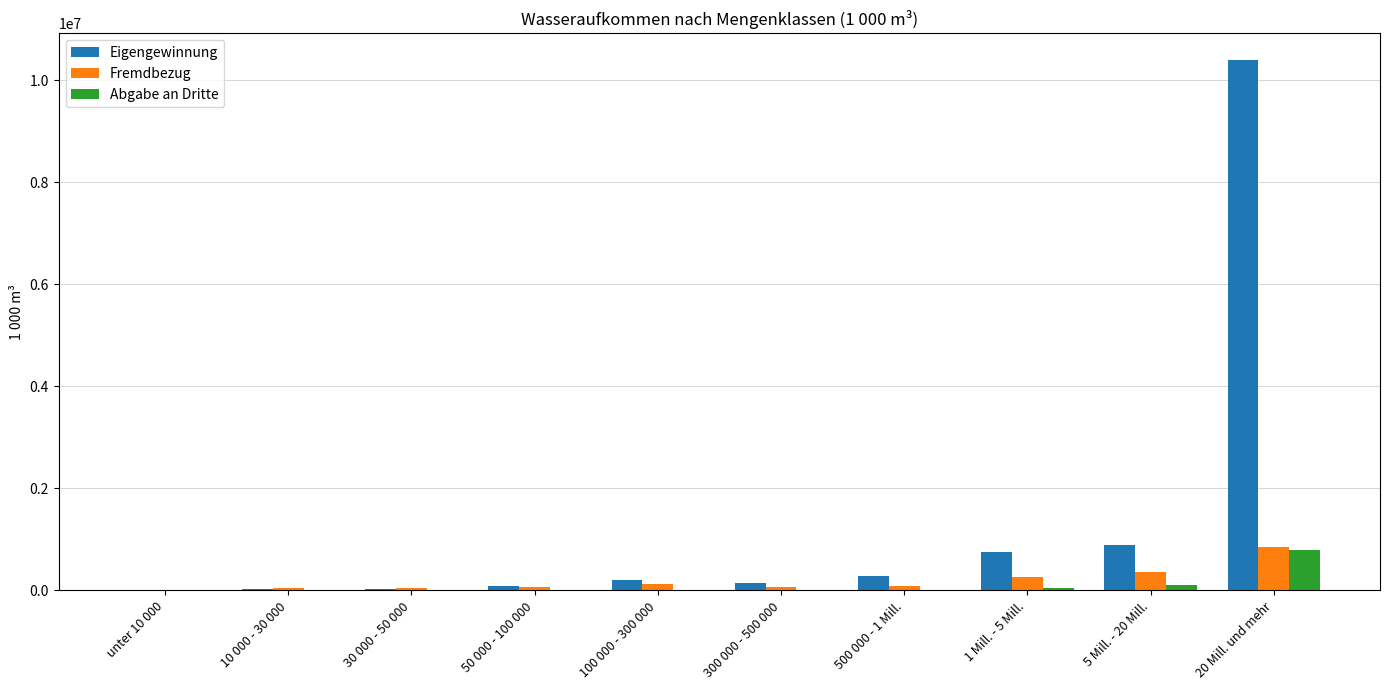

What is the maximum value shown in the chart?

10397739.2